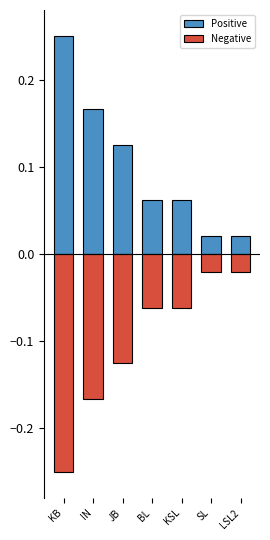

How many data points does each series have?

7